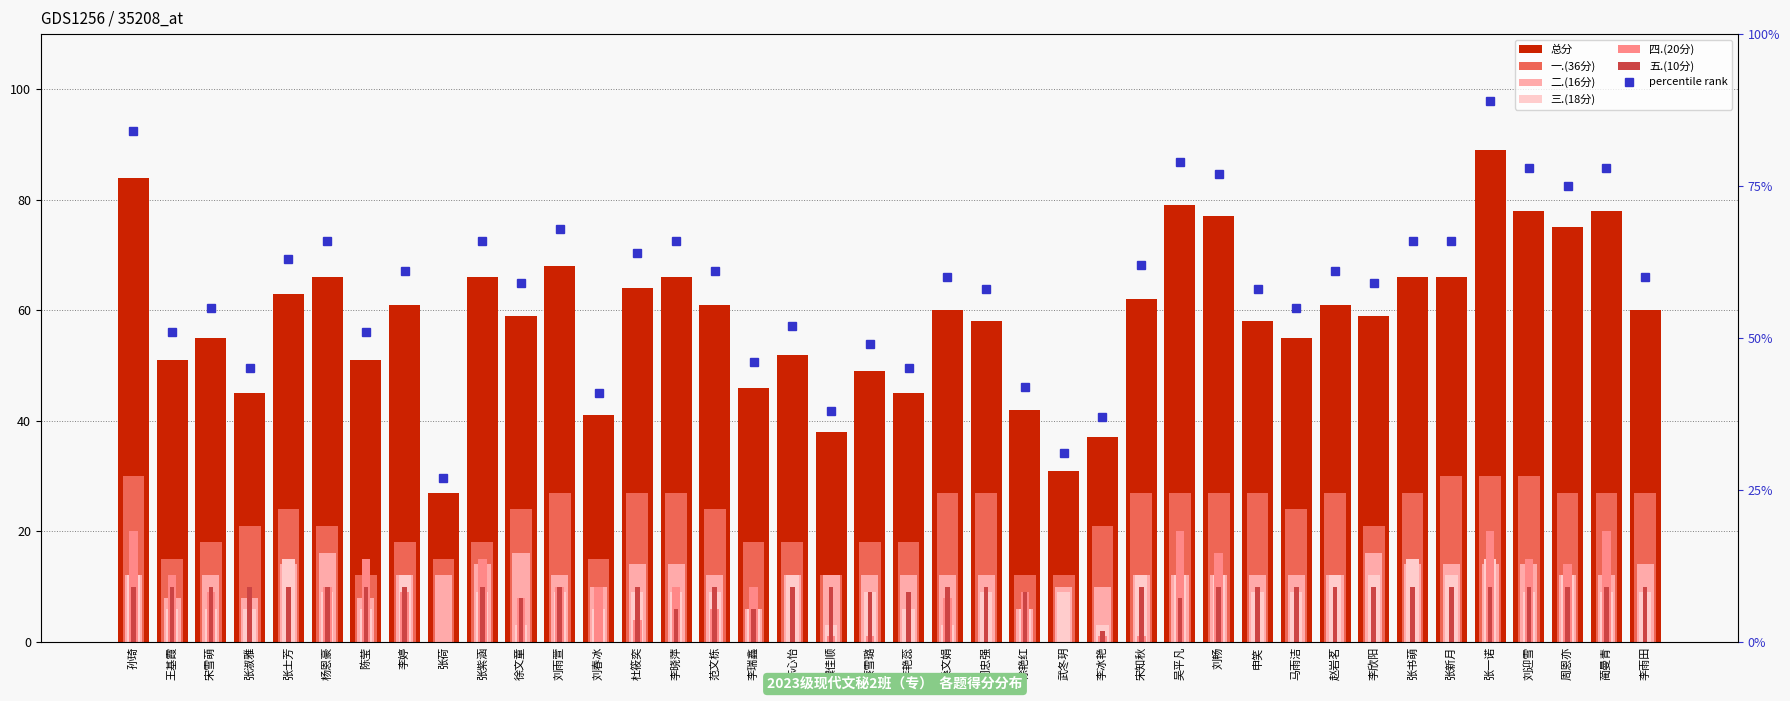

Which series has the widest spread of values?

总分